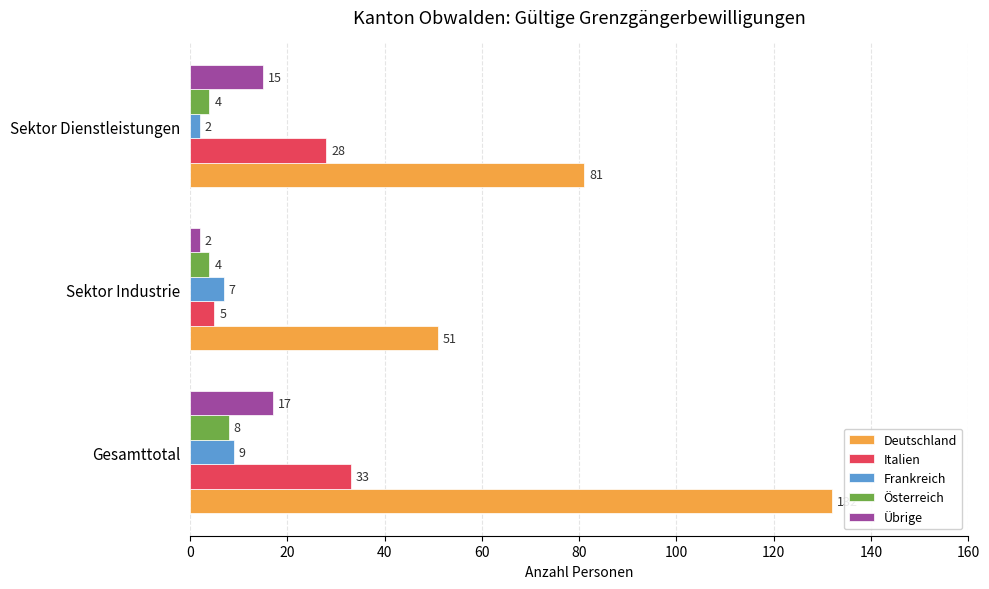

What are all the series names shown in the legend?

Deutschland, Italien, Frankreich, Österreich, Übrige